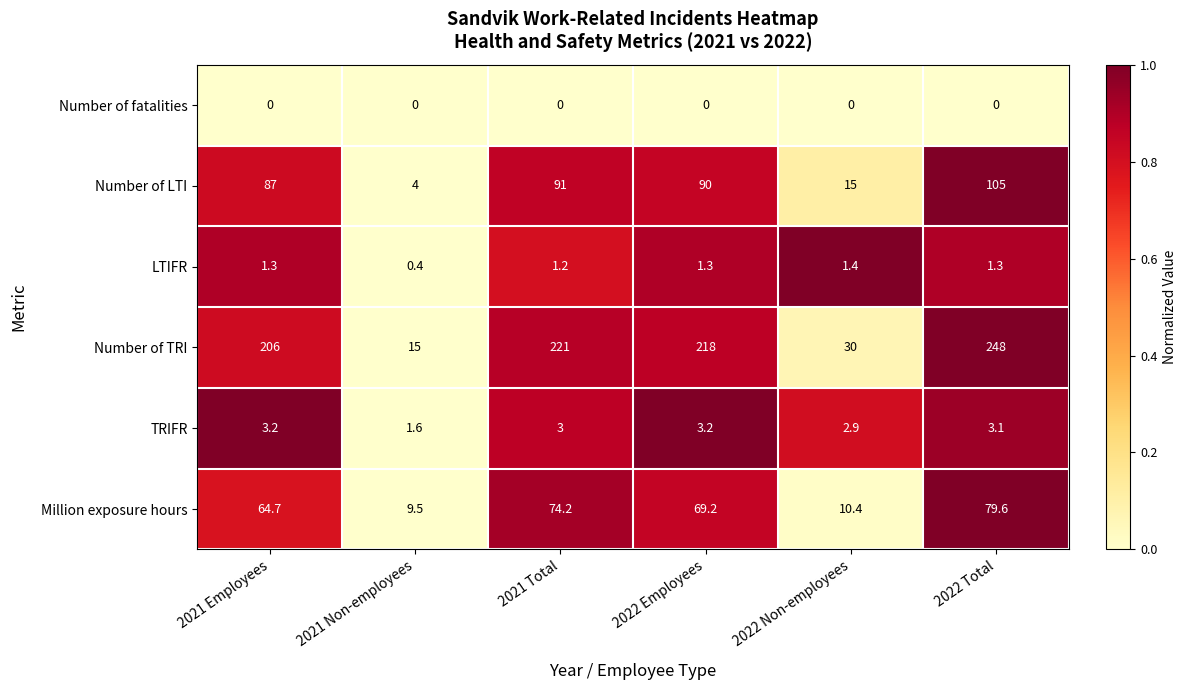

What is the difference between the second highest and second lowest values in the Number of TRI series?

191.0